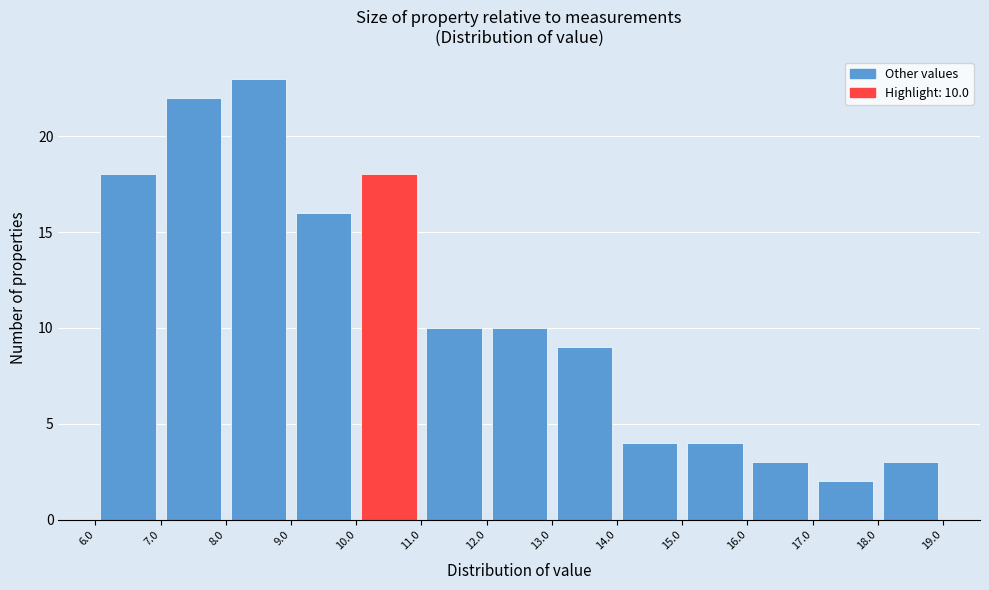

Which range on the x-axis has the tallest bar?

8.0 to 9.0